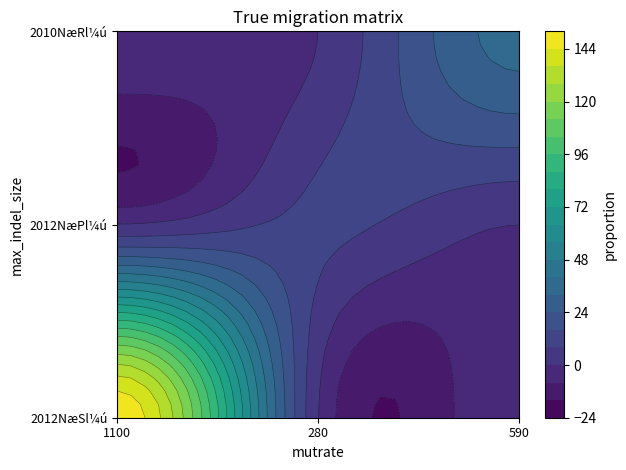

True or false: 2010NæRl¼ú has a value of -19 at 280.

False